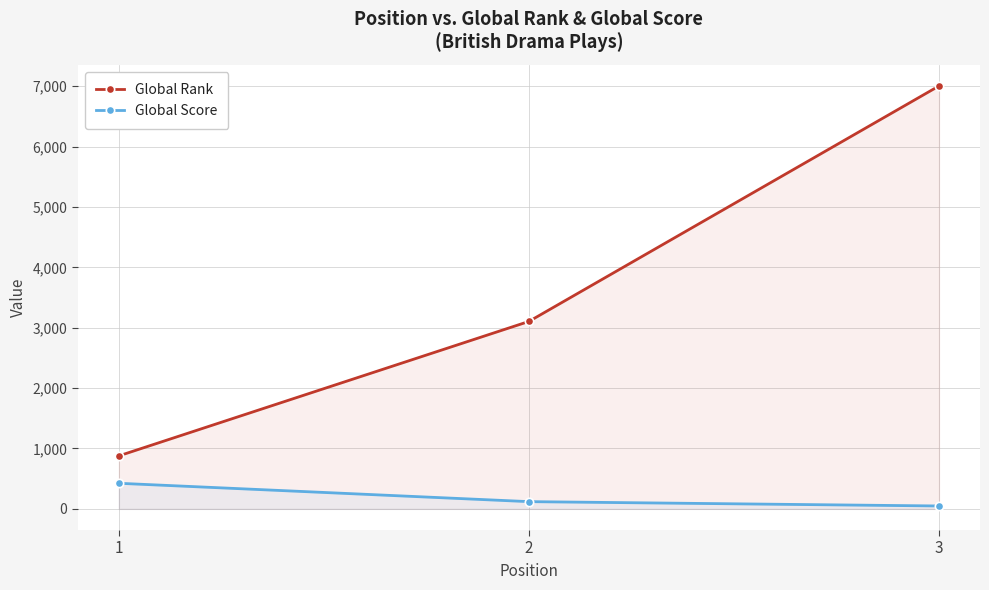

True or false: Global Score has a value of 78 at 2.

False